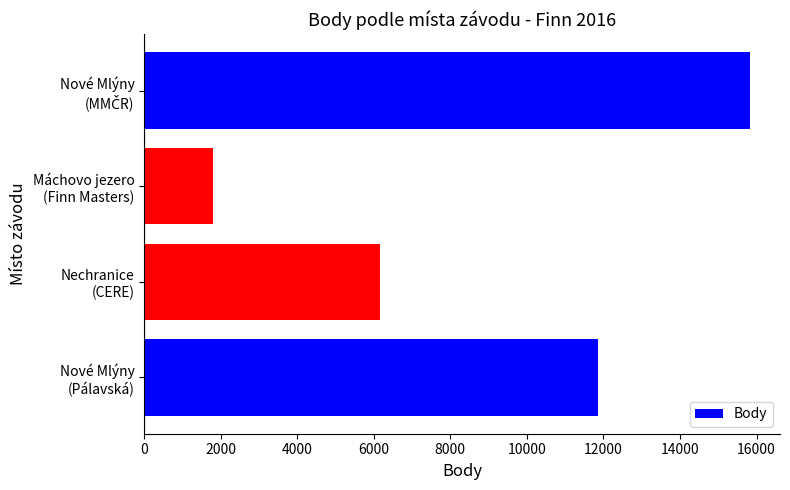

Are the bars grouped side by side (vs. stacked)?

No